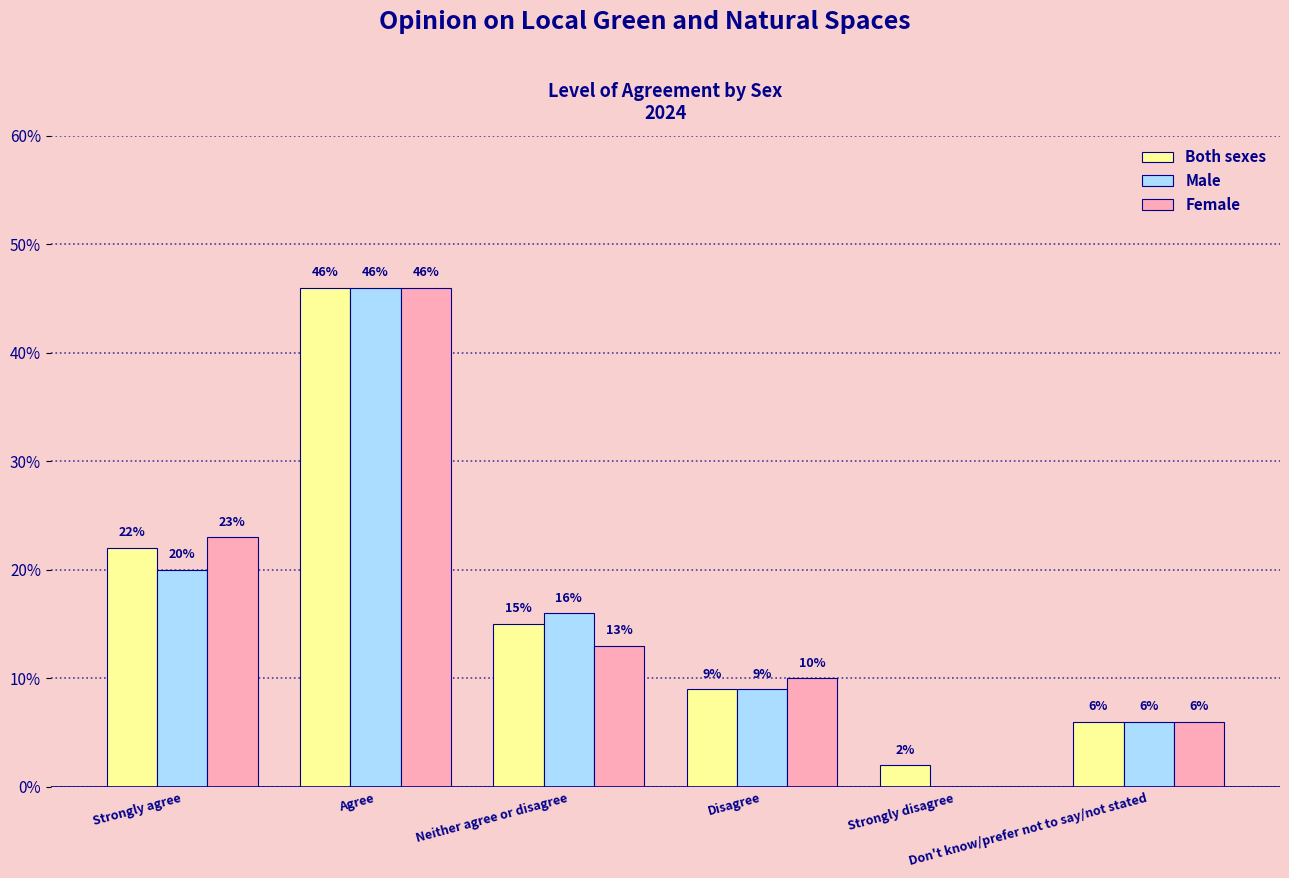

The value of Female at Don't know/prefer not to say/not stated is 6. True or false?

True